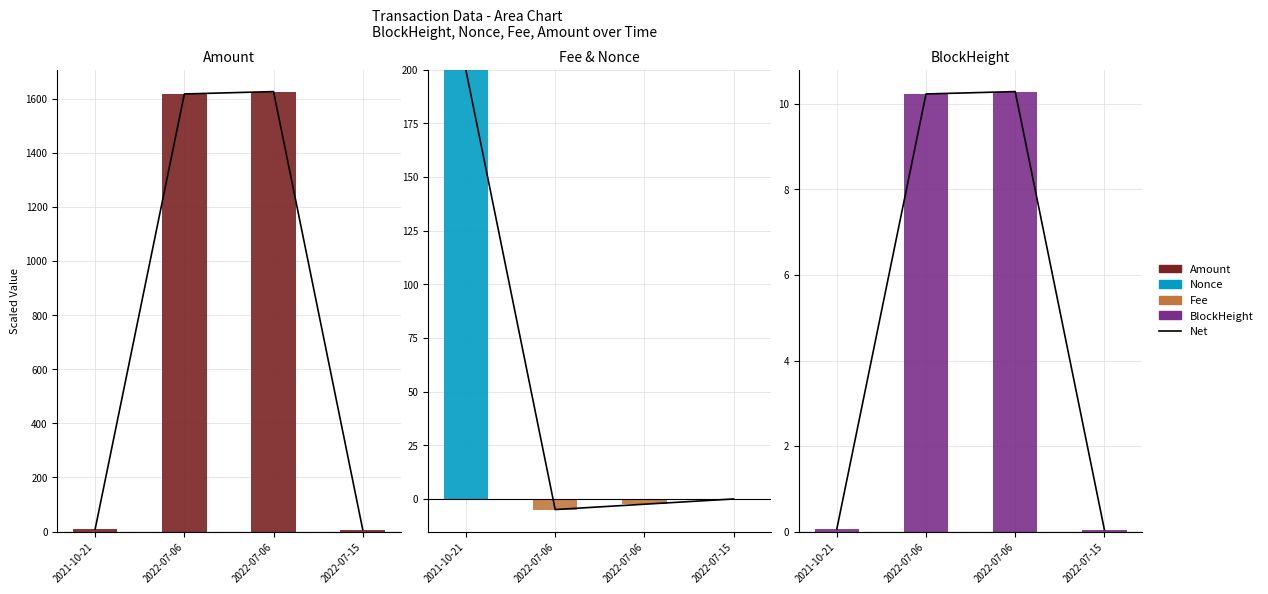

What is the highest value of the BlockHeight series?

10.3